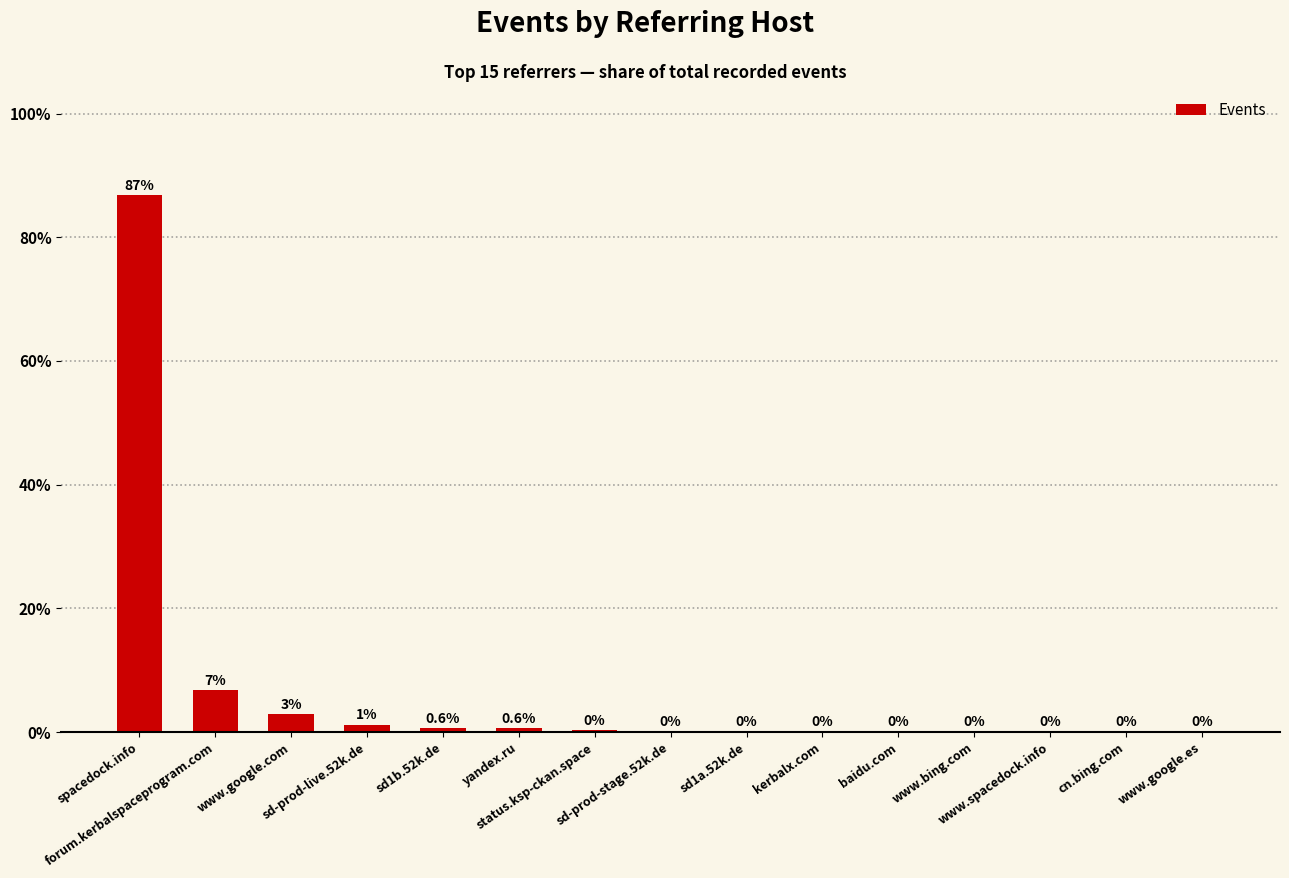

The value at sd-prod-live.52k.de is 1.2. True or false?

True